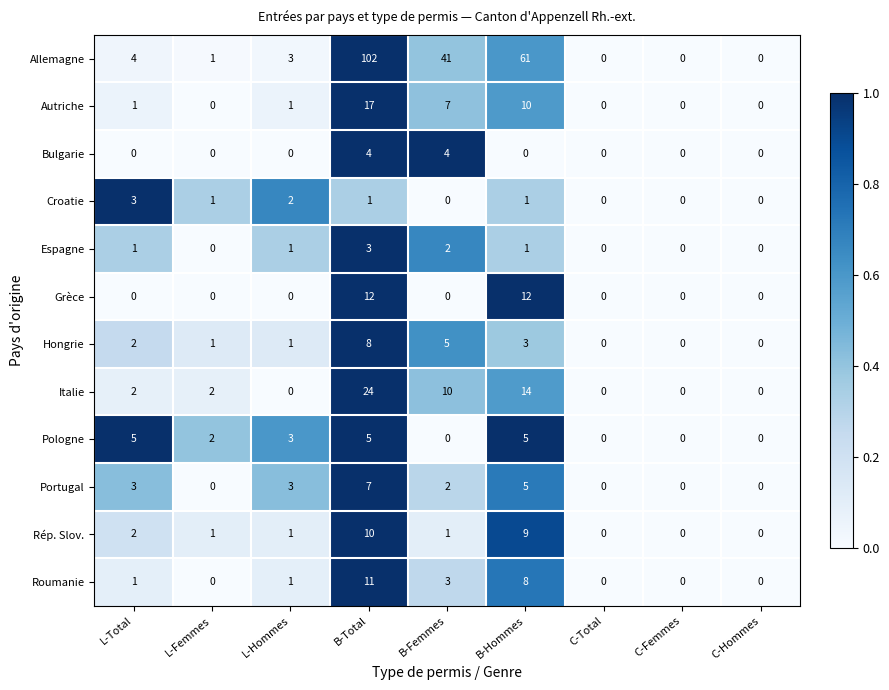

At which label is Pologne closest to 2?

L-Femmes